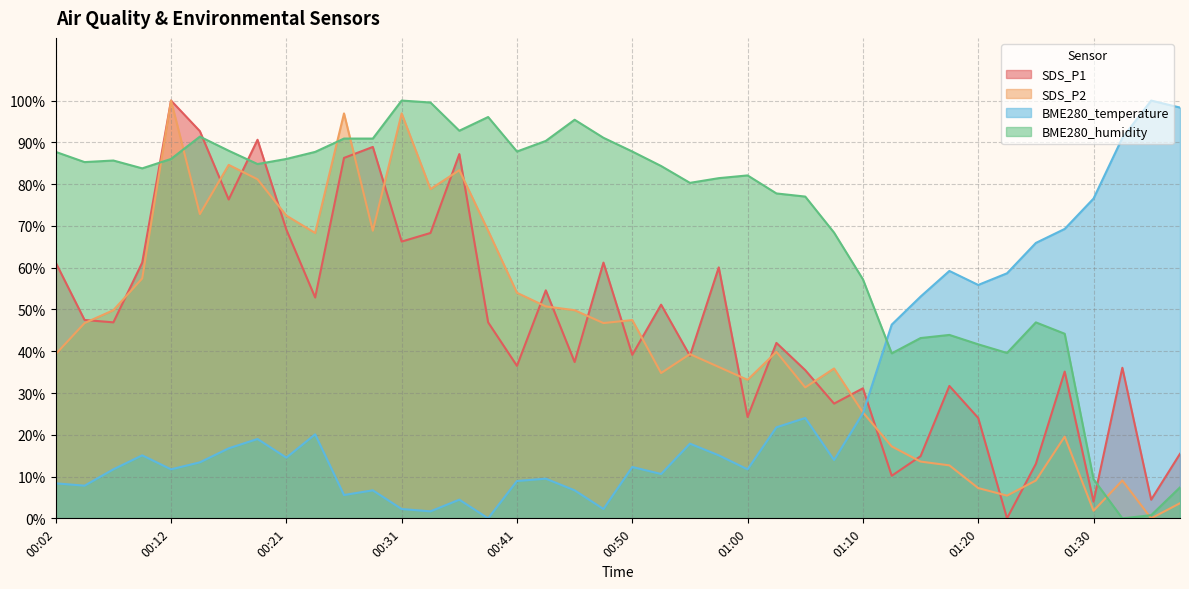

How many values in SDS_P1 are above zero?

39